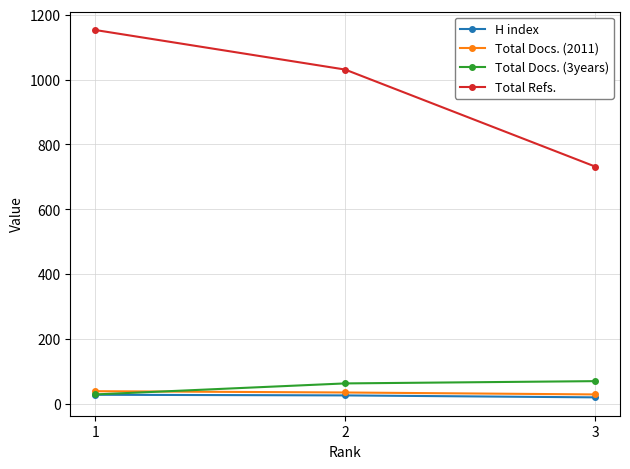

Between 2 and 3, which series saw the biggest shift?

Total Refs.